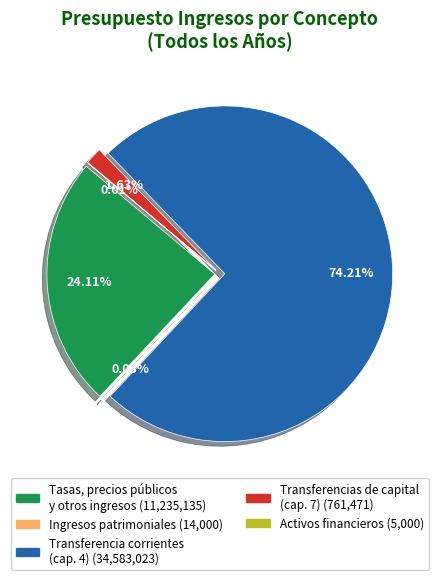

Is it true that Transferencia corrientes (cap. 4) is 53% of the pie?

False